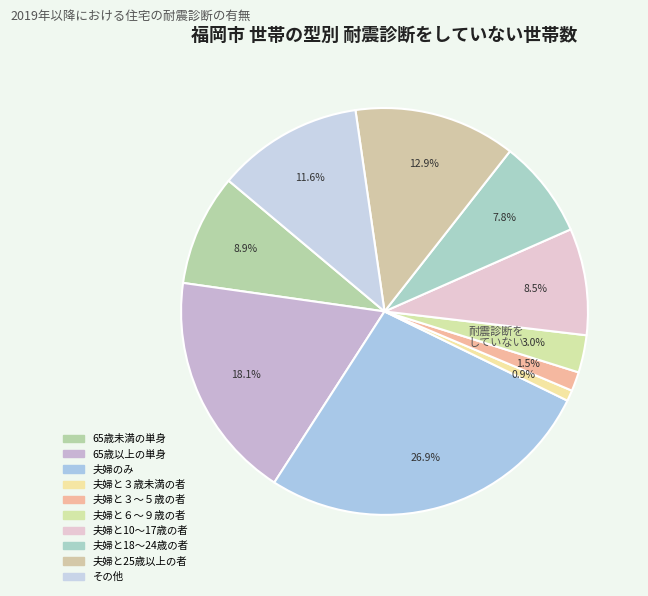

Which has a higher value, 65歳以上の単身 or 夫婦と３歳未満の者?

65歳以上の単身